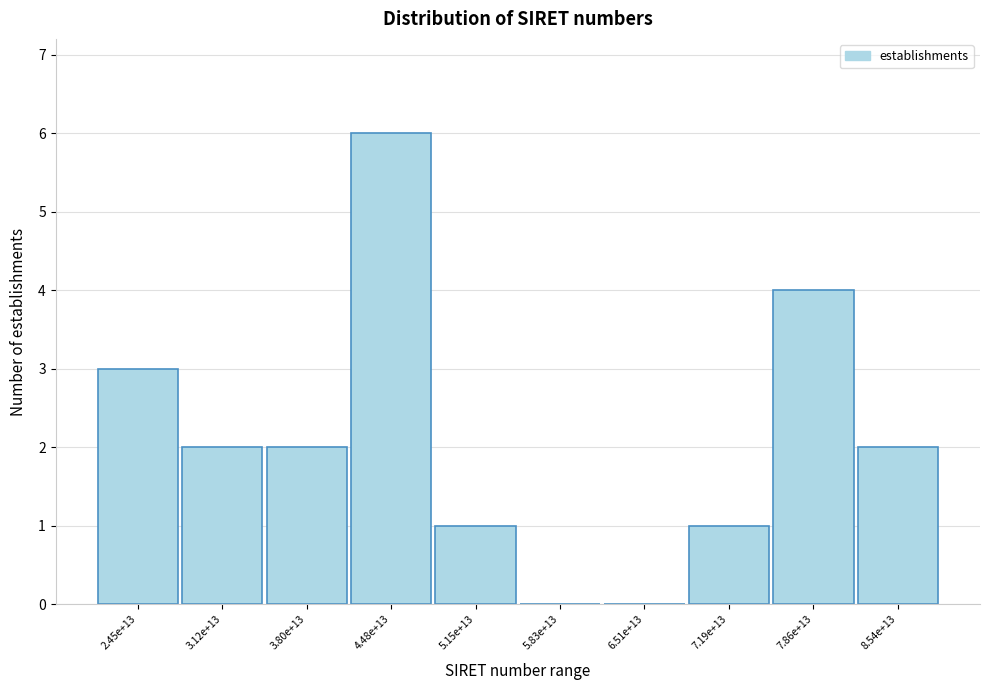

Reading right to left, transcribe all the data shown in this chart.

8.54e+13=2	7.86e+13=4	7.19e+13=1	6.51e+13=0	5.83e+13=0	5.15e+13=1	4.48e+13=6	3.80e+13=2	3.12e+13=2	2.45e+13=3